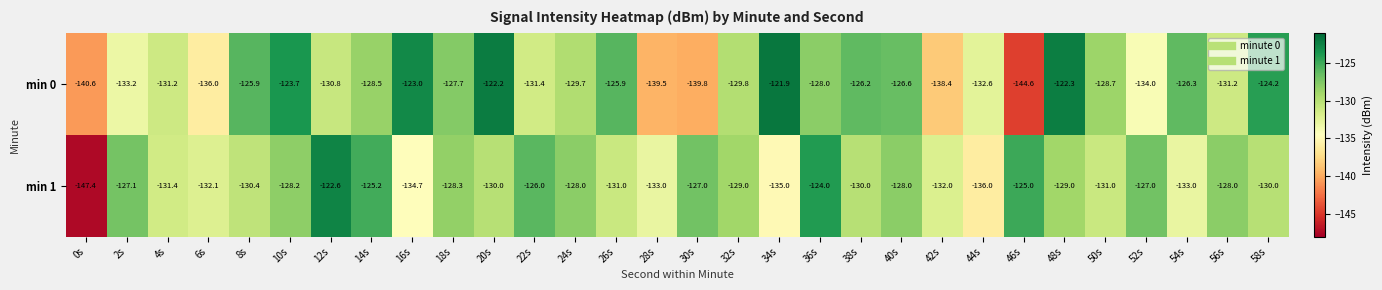

Between 34s and 54s, which series saw the biggest shift?

min 0